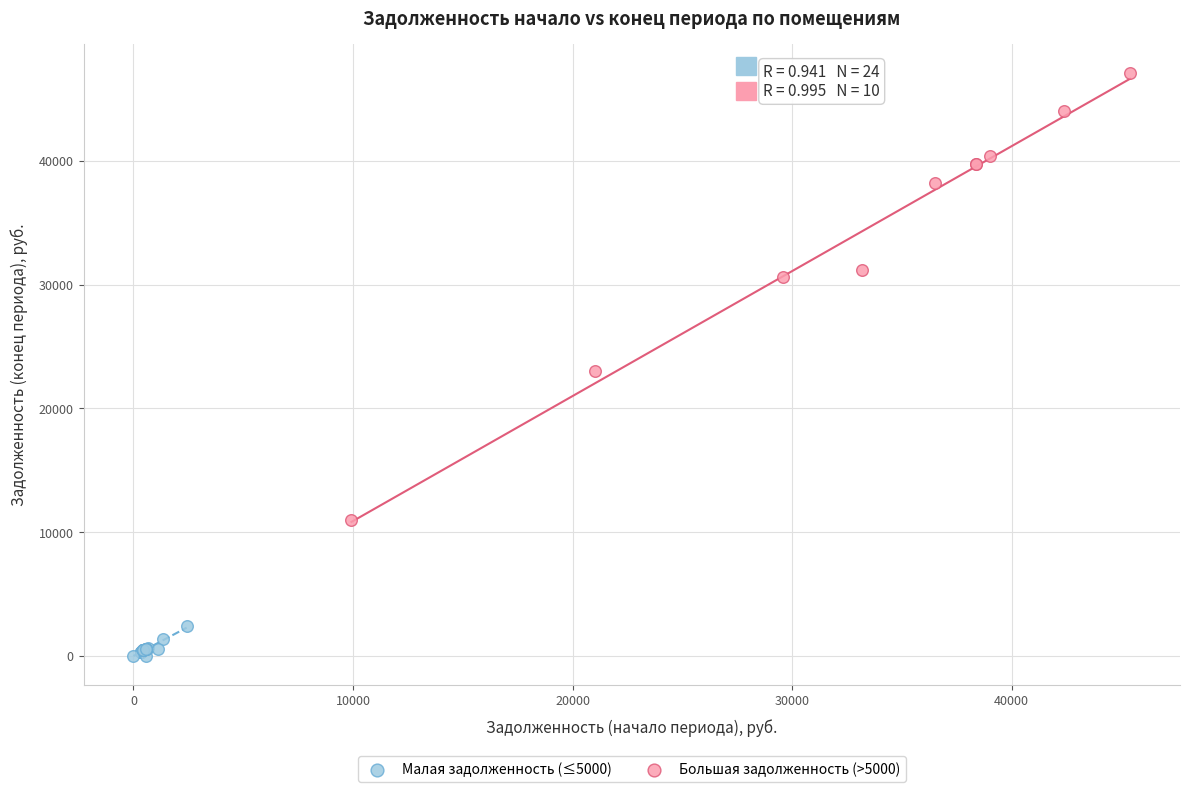

Which series reaches the maximum Y coordinate?

Большая задолженность (>5000)